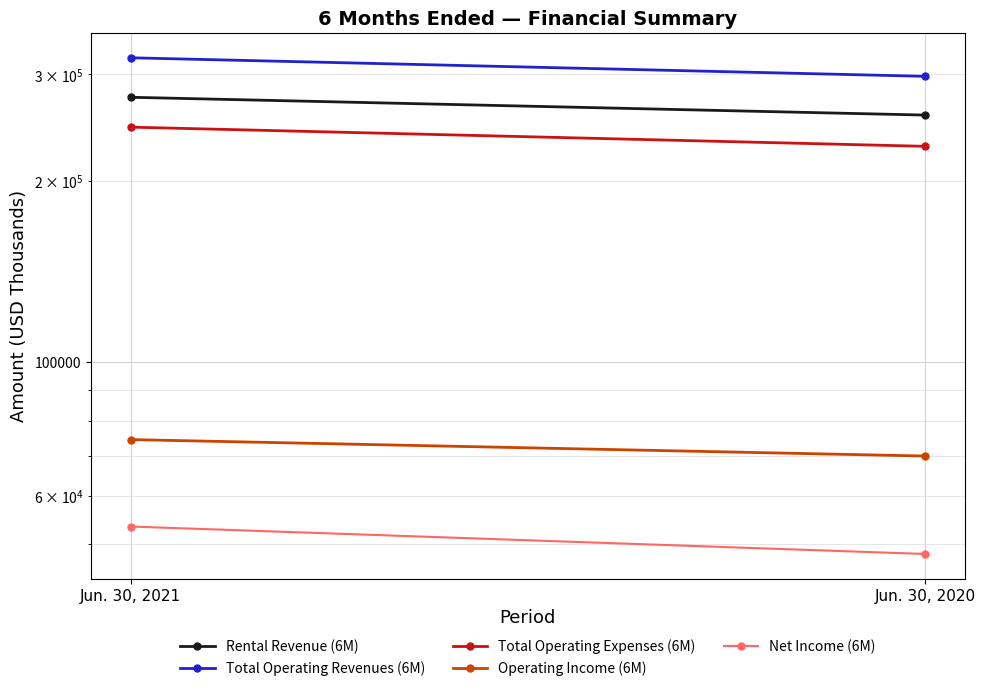

Is the value of Total Operating Revenues (6M) at Jun. 30, 2020 greater than the value of Total Operating Expenses (6M) at Jun. 30, 2020?

Yes